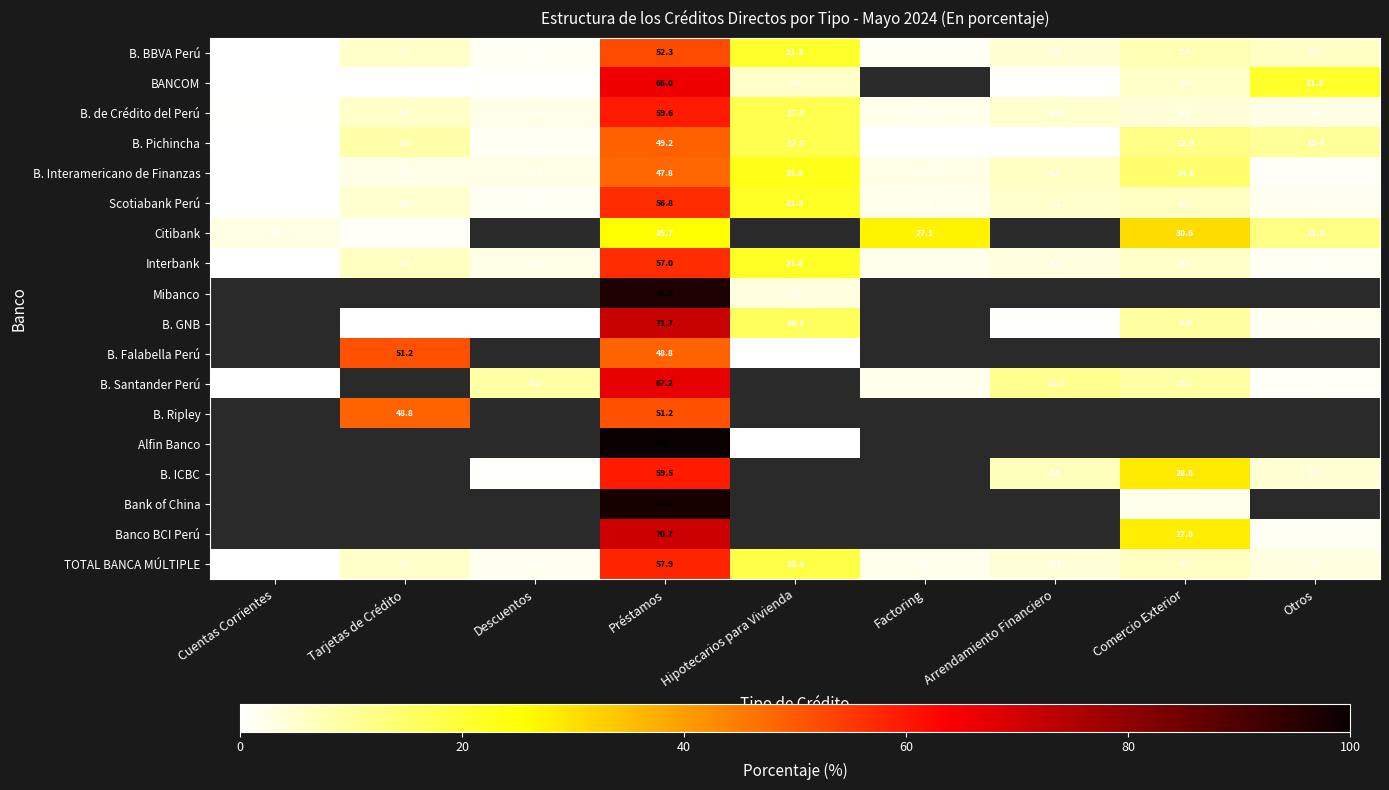

Is the value of B. Santander Perú at Cuentas Corrientes greater than the value of B. GNB at Otros?

No